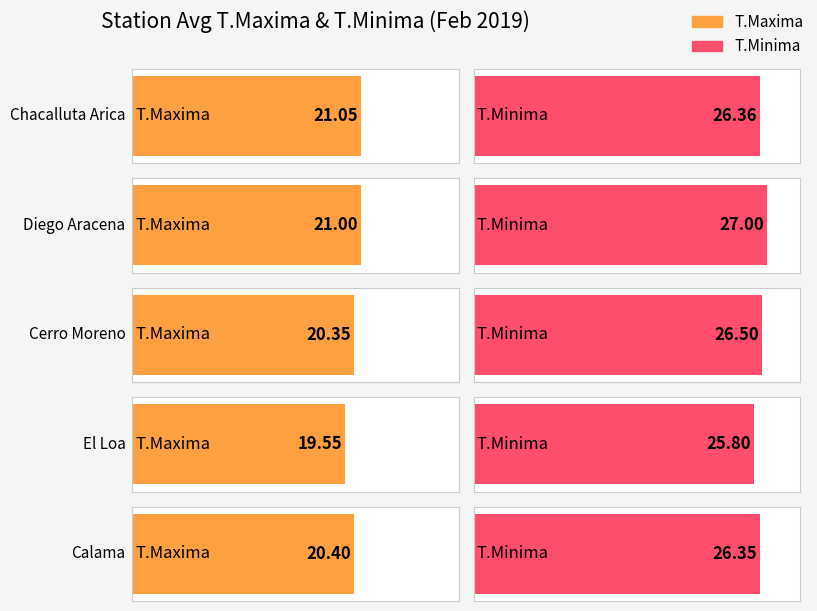

What is the value of the T.Minima bar at the 3rd from the left?

26.5